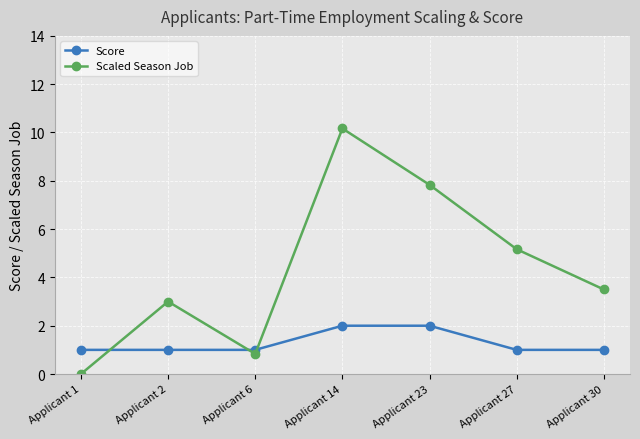

What is the value of the Scaled Season Job point at the 3rd from the left?

0.8